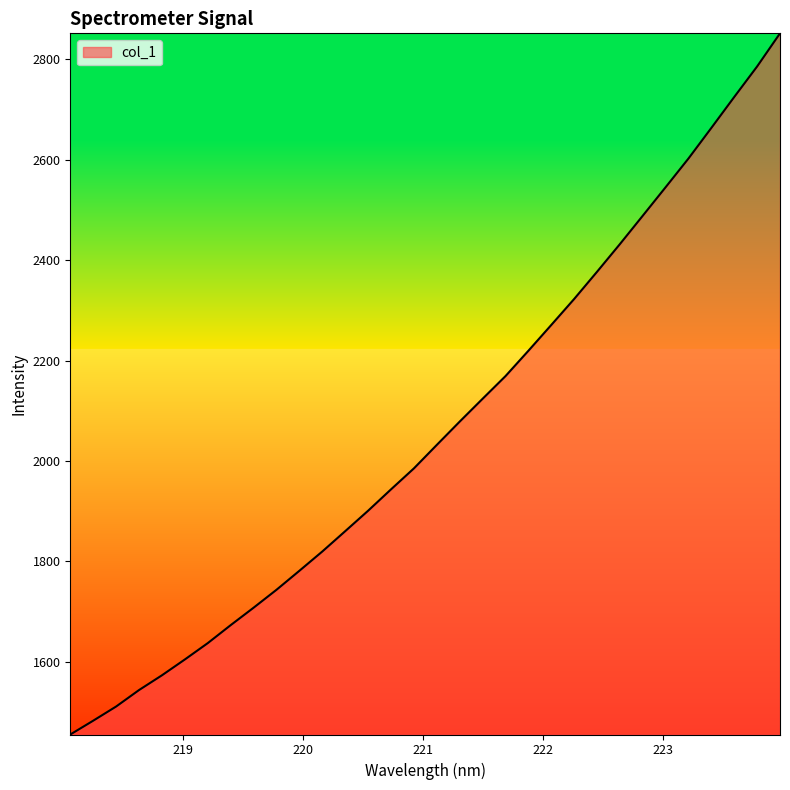

What is the maximum value shown in the chart?

2852.1